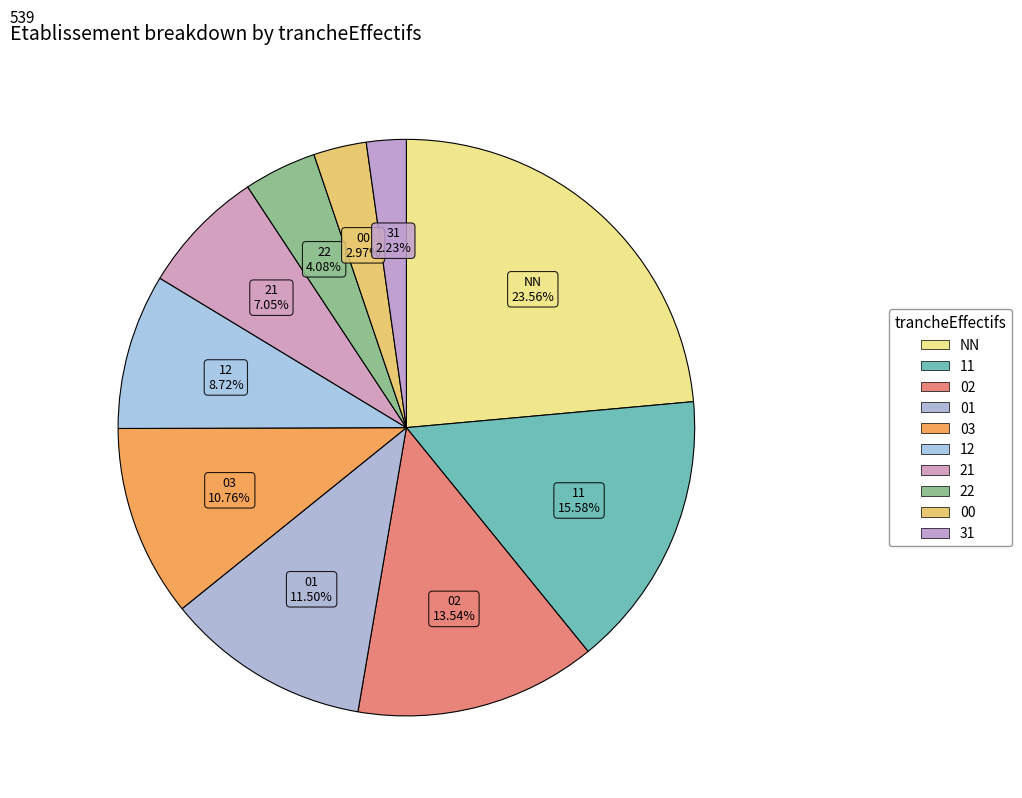

How many segments does this pie chart have?

10